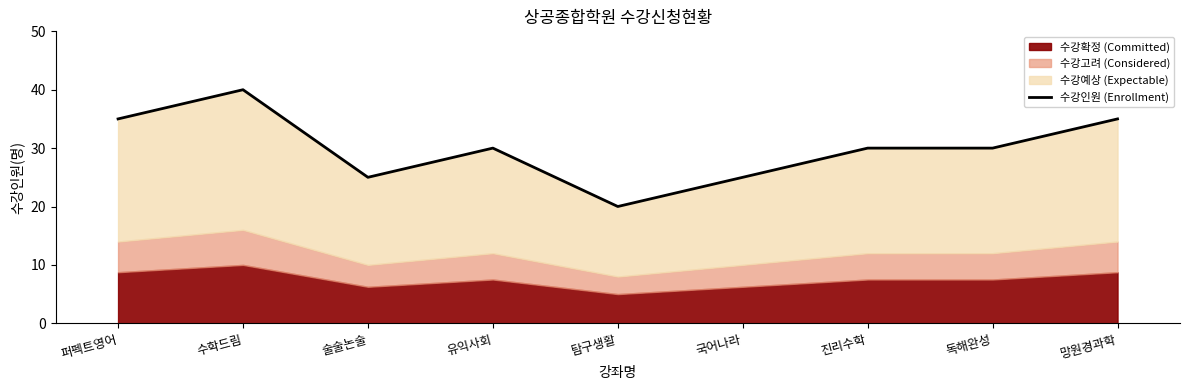

List the labels in order of value, smallest first.

탐구생활, 술술논술, 국어나라, 유익사회, 진리수학, 독해완성, 퍼펙트영어, 망원경과학, 수학드림